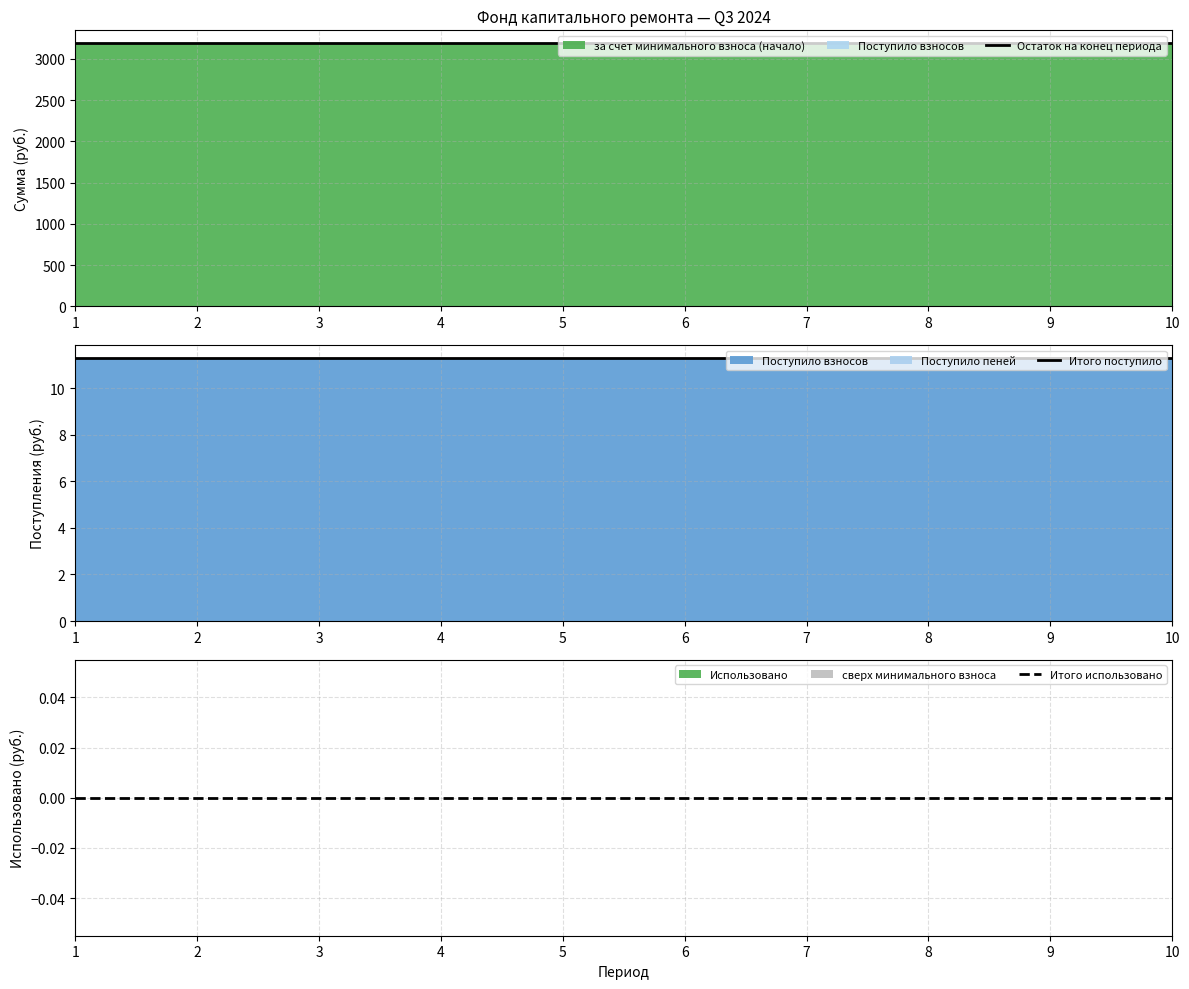

Which category has the highest value across all series?

1